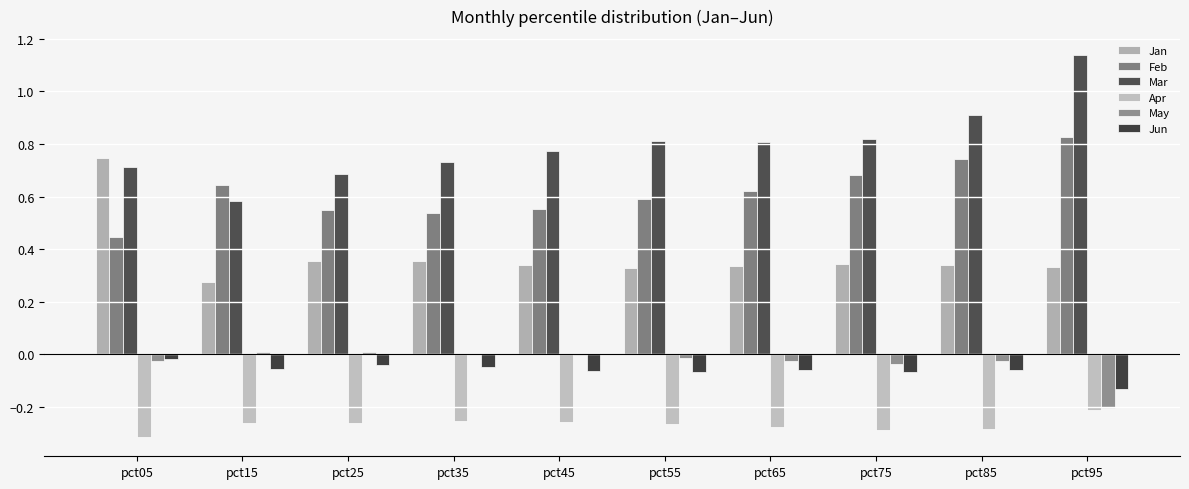

At which label does Feb reach its peak?

pct95